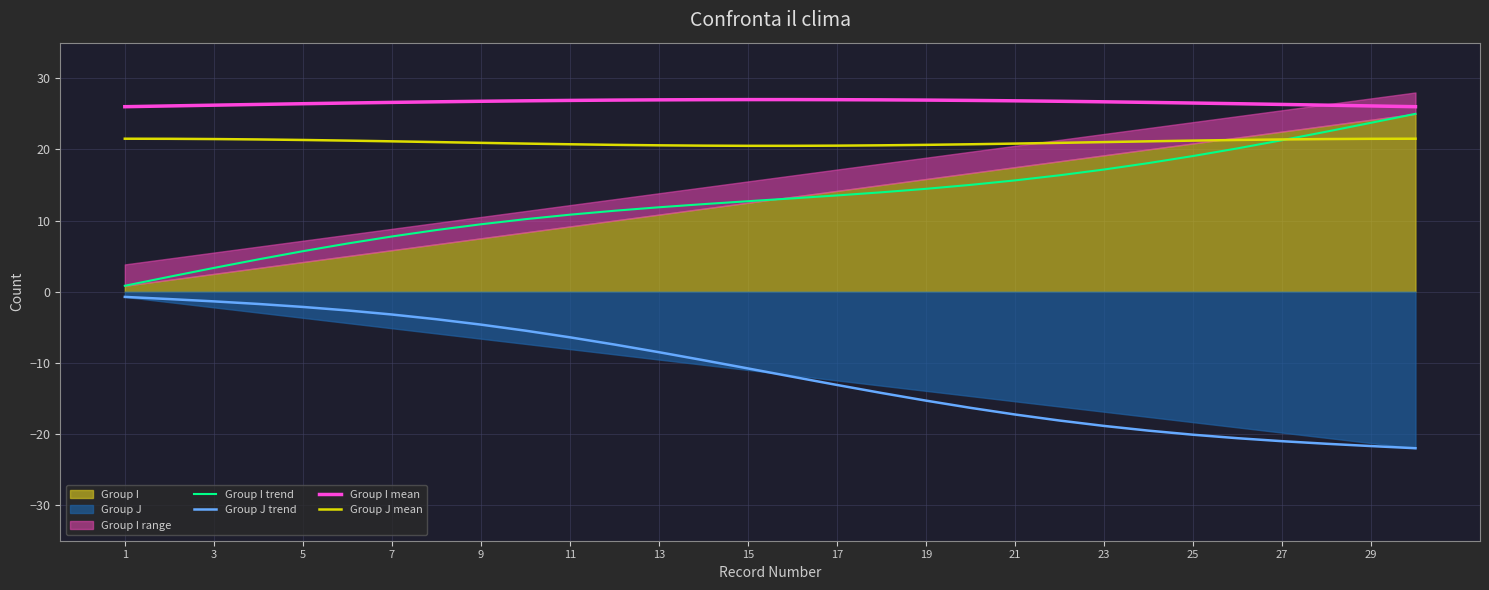

Reading right to left, extract all data points from this chart.

Group I trend: 25.0	23.7	22.5	21.3	20.1	19.1	18.1	17.2	16.4	15.6	15.0	14.5	14.0	13.5	13.1	12.7	12.3	11.9	11.4	10.8	10.2	9.5	8.7	7.8	6.8	5.7	4.5	3.3	2.1	0.8
Group J trend: -22.0	-21.7	-21.4	-21.0	-20.6	-20.1	-19.5	-18.9	-18.1	-17.3	-16.3	-15.3	-14.2	-13.1	-11.9	-10.8	-9.6	-8.5	-7.4	-6.4	-5.5	-4.6	-3.9	-3.2	-2.6	-2.1	-1.7	-1.4	-1.0	-0.7
Group I mean: 26.0	26.1	26.2	26.3	26.4	26.5	26.6	26.7	26.8	26.8	26.9	26.9	27.0	27.0	27.0	27.0	27.0	27.0	26.9	26.9	26.8	26.8	26.7	26.6	26.5	26.4	26.3	26.2	26.1	26.0
Group J mean: 21.5	21.5	21.5	21.4	21.3	21.2	21.1	21.0	20.9	20.8	20.7	20.6	20.6	20.5	20.5	20.5	20.5	20.6	20.6	20.7	20.8	20.9	21.0	21.1	21.2	21.3	21.4	21.5	21.5	21.5